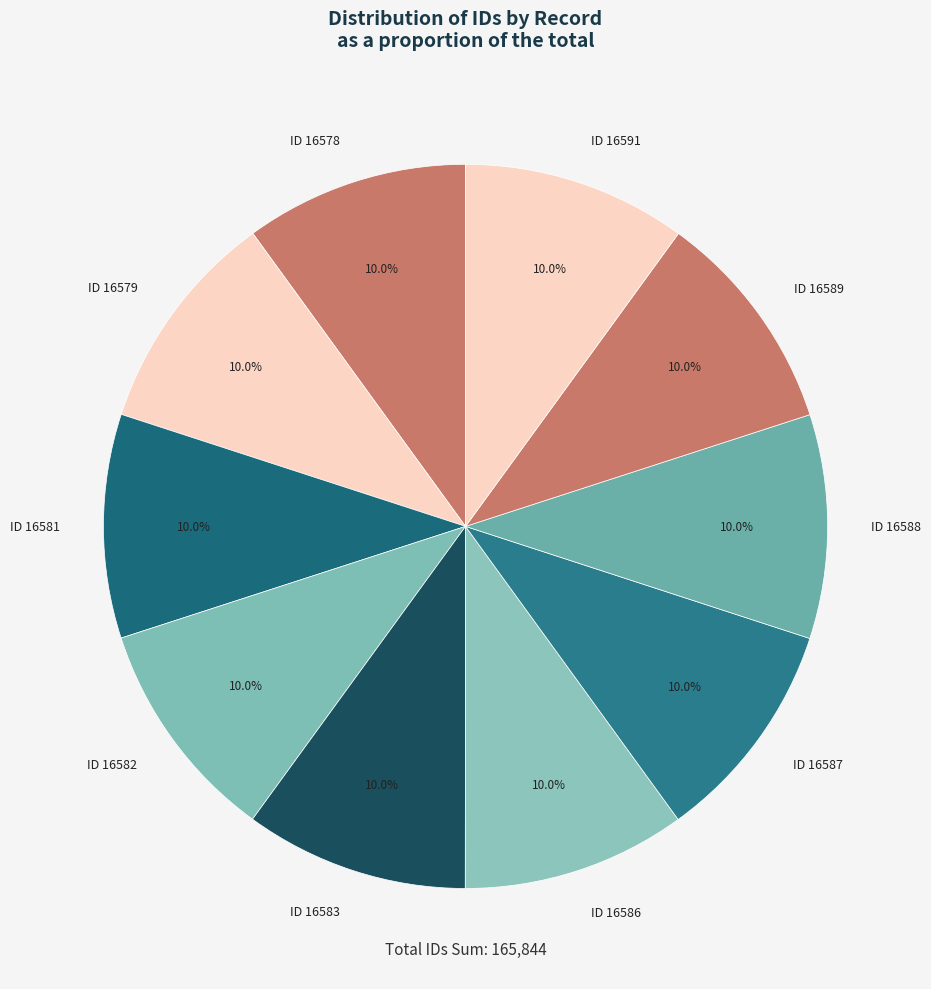

Approximately how many times larger is the value at ID 16587 compared to ID 16578?

1.0